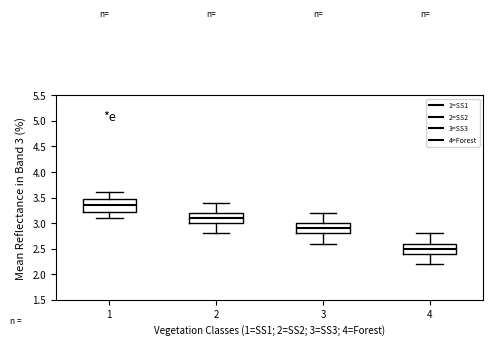

Where is the lower edge of the box at x = 2 on the y-axis? The values are not printed on the chart, so give them approximately, as read against the axis.

3.00